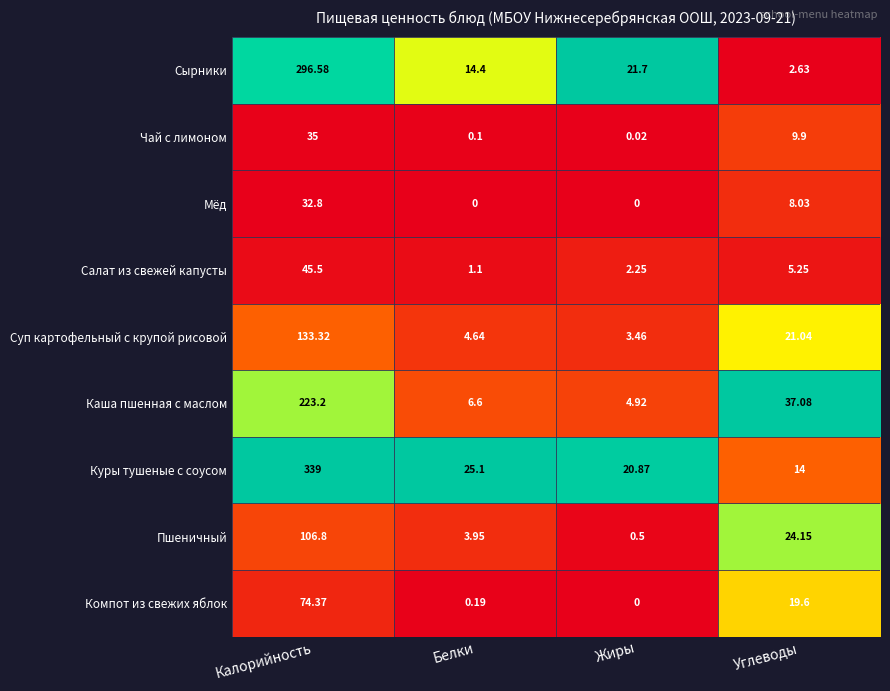

At Белки, list the series in order from smallest to largest.

Мёд, Чай с лимоном, Компот из свежих яблок, Салат из свежей капусты, Пшеничный, Суп картофельный с крупой рисовой, Каша пшенная с маслом, Сырники, Куры тушеные с соусом